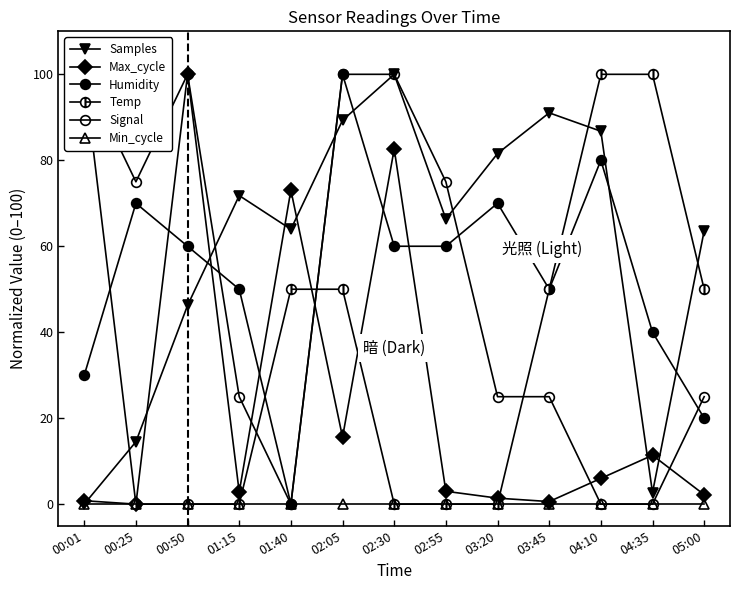

Which series changed the most between 00:25 and 05:00?

Humidity